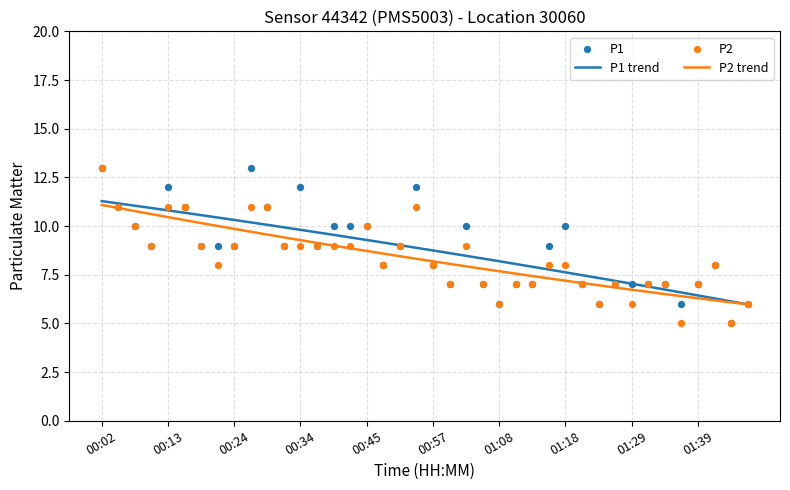

Which series reaches the minimum Y coordinate?

P1